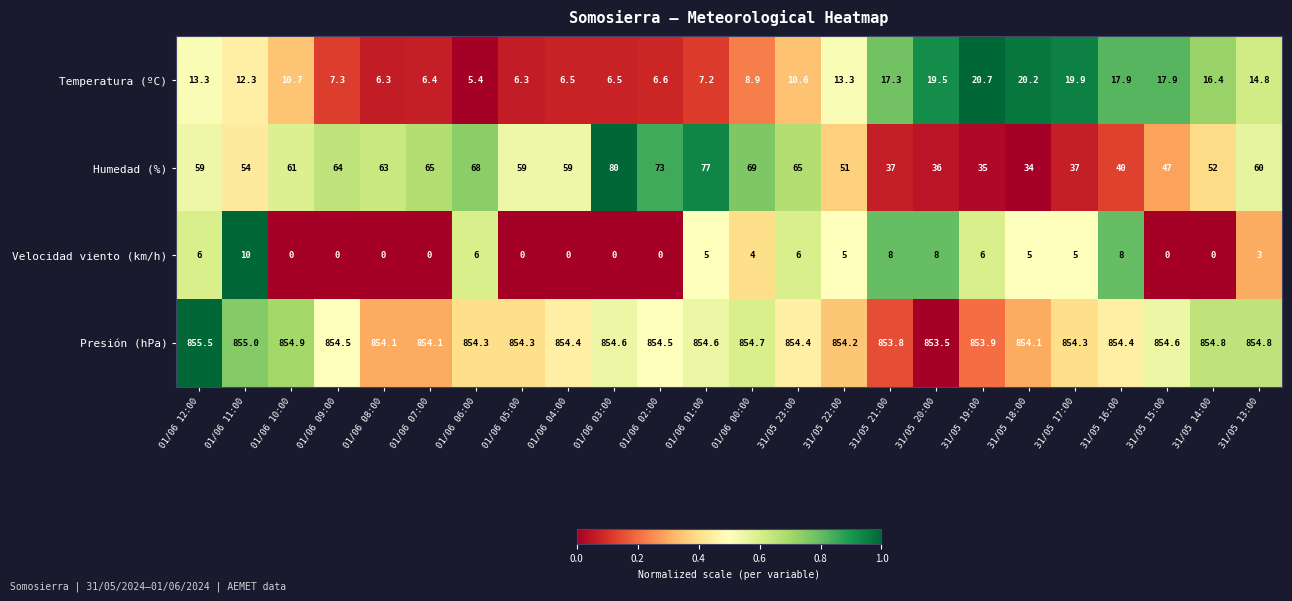

Count the number of data series in this chart.

4